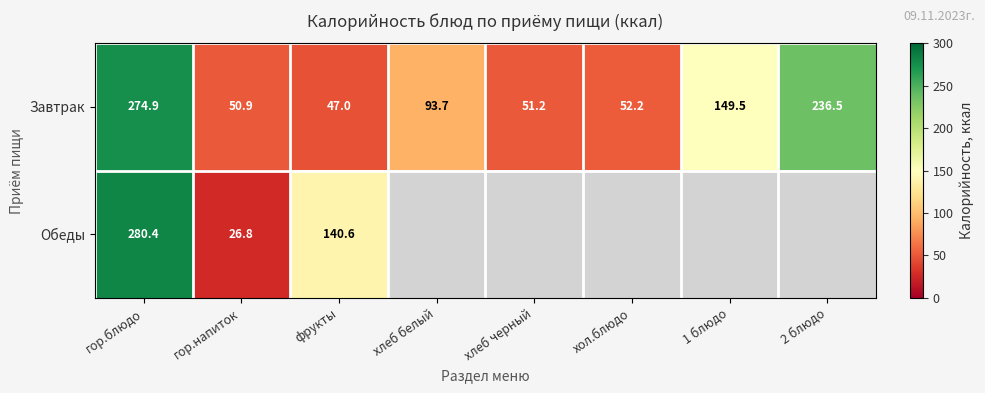

Is it true that Обеды equals 39.1 at гор.напиток?

False